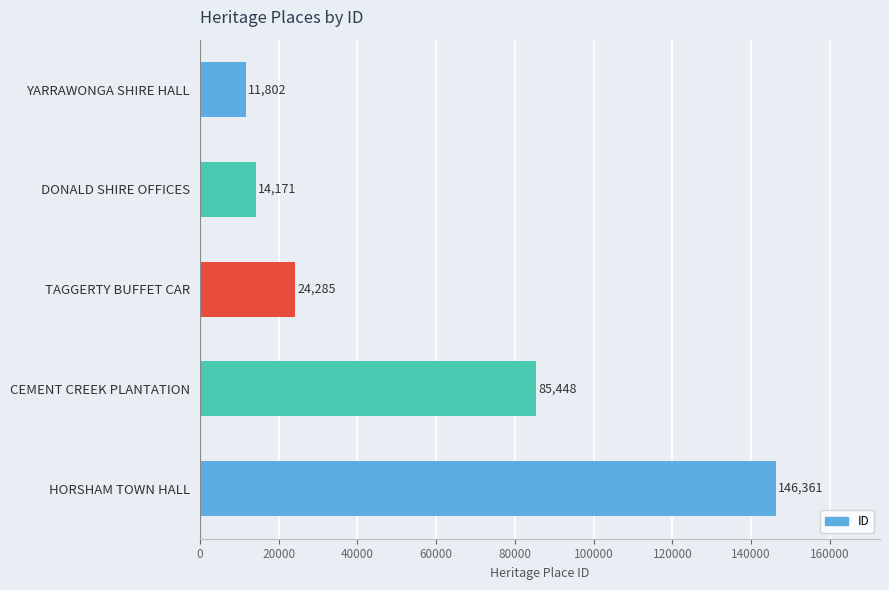

What value does the data have at TAGGERTY BUFFET CAR, to the nearest 50?

24300